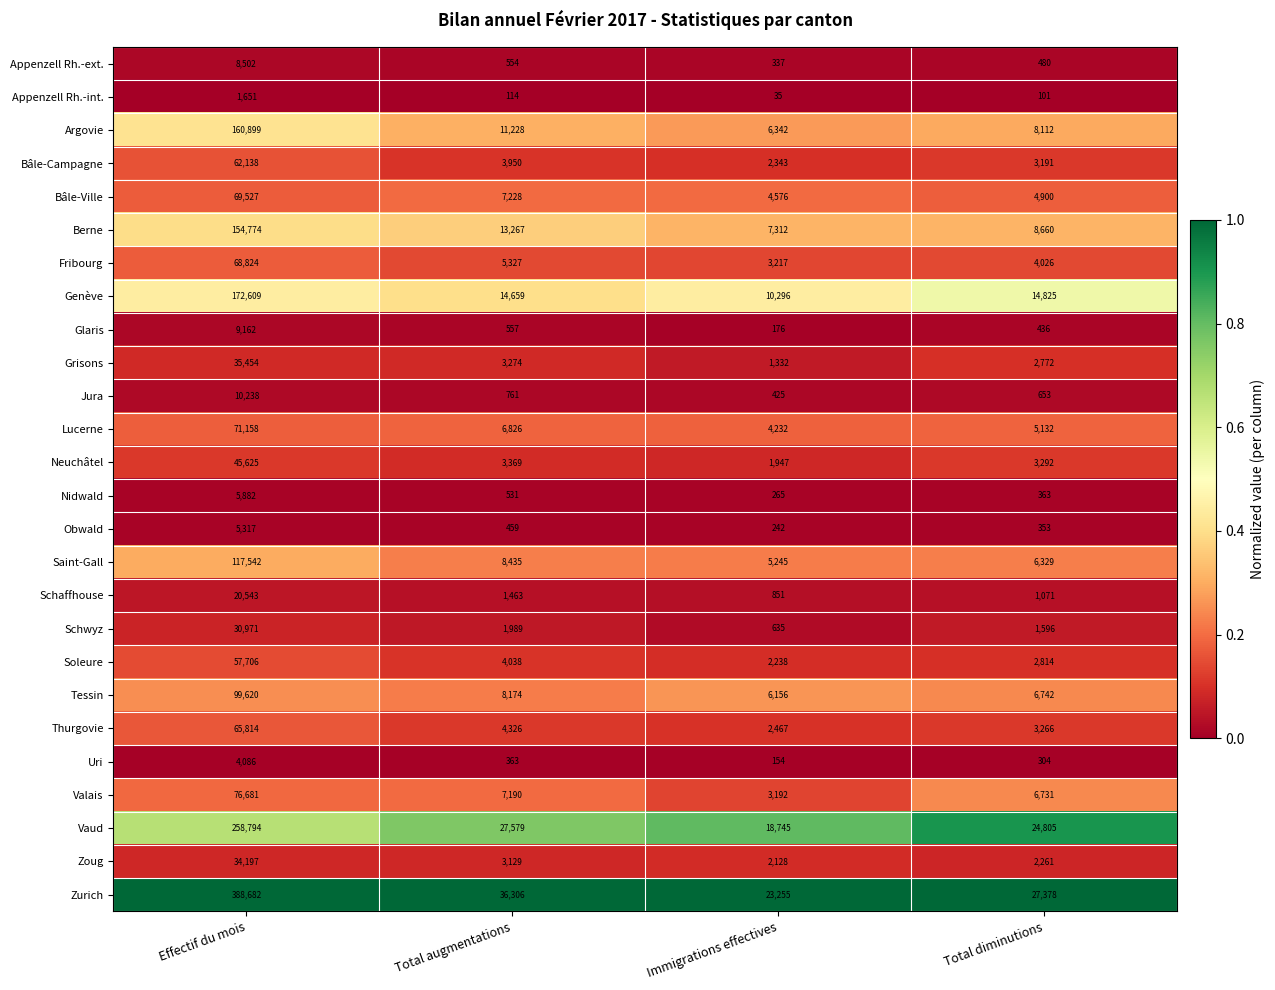

What is the total value across all series at Total diminutions?

140593